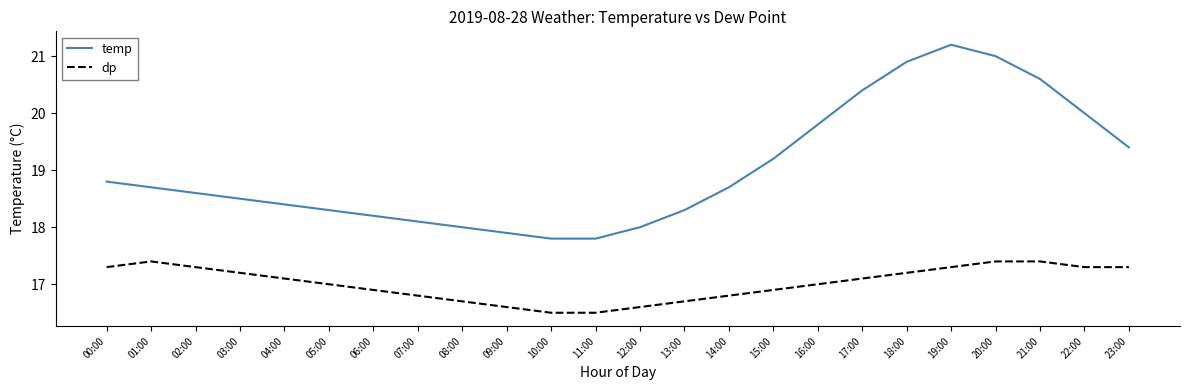

At which category is the sum across all series the highest?

19:00